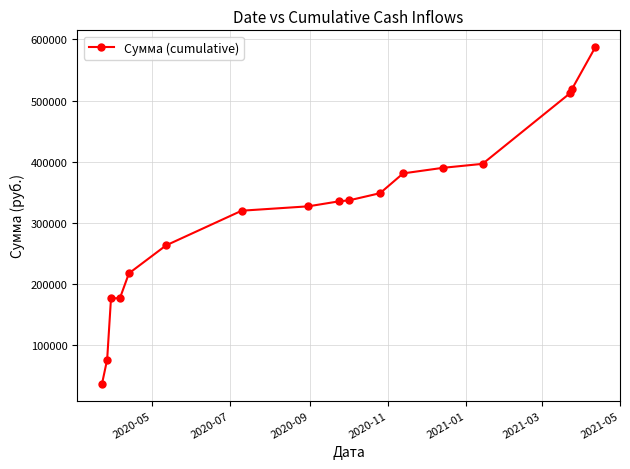

What is the value of the 6th point from the left?

263238.1